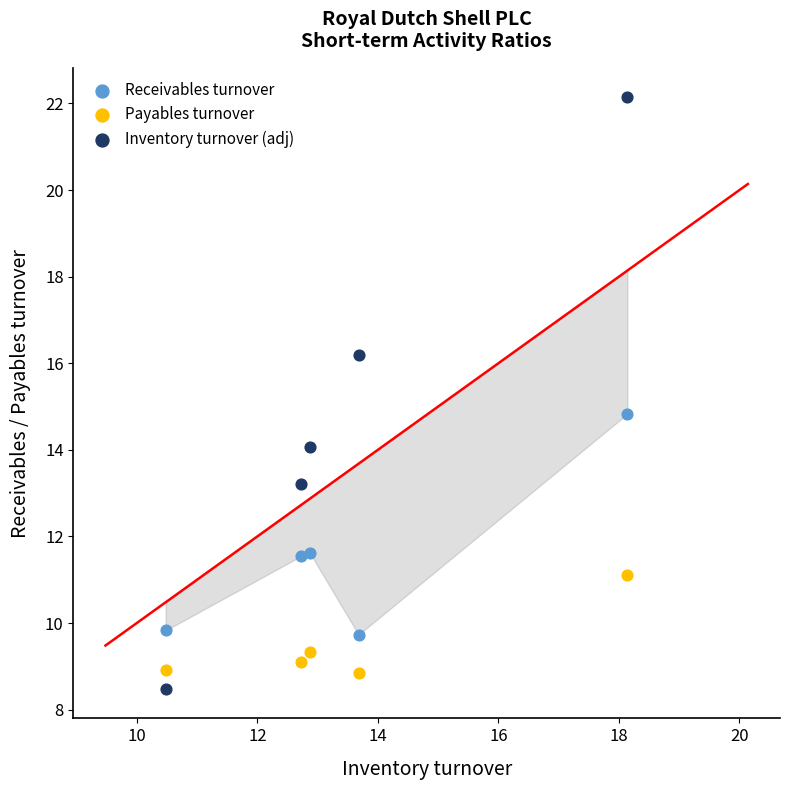

Which series has the largest Y range (max minus min)?

Inventory turnover (adj)